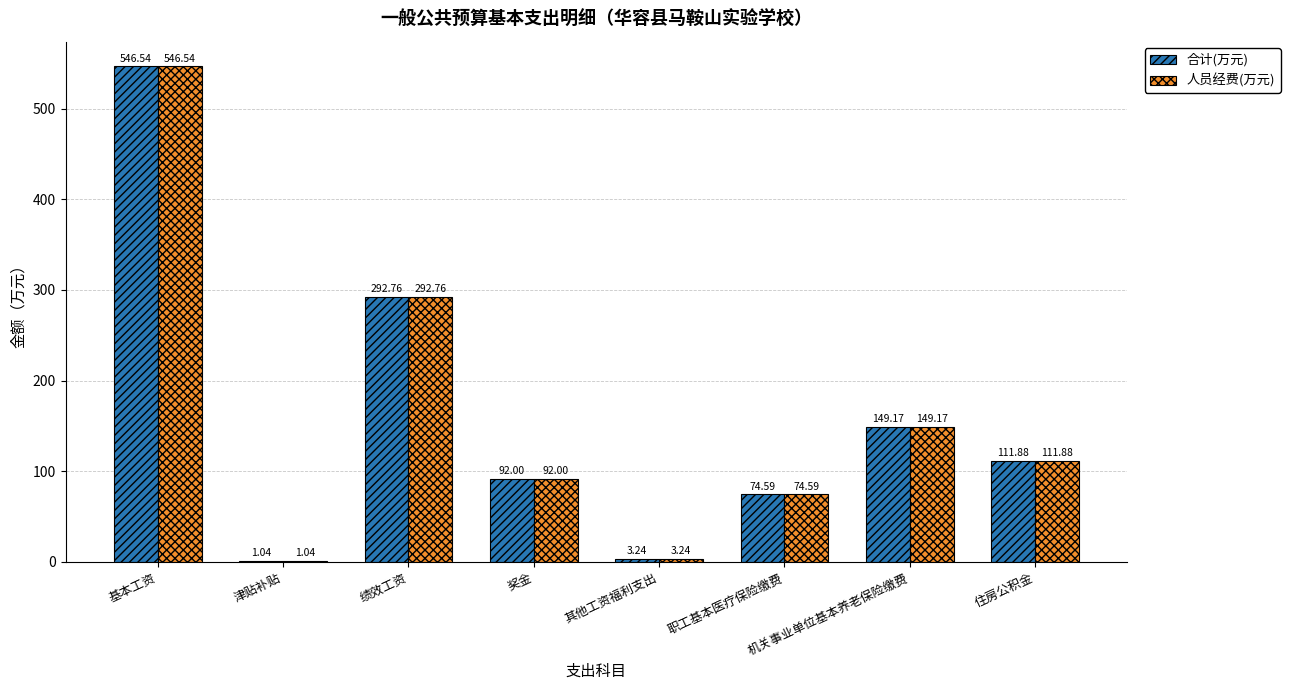

What is the total value across all series at 津贴补贴?

2.1